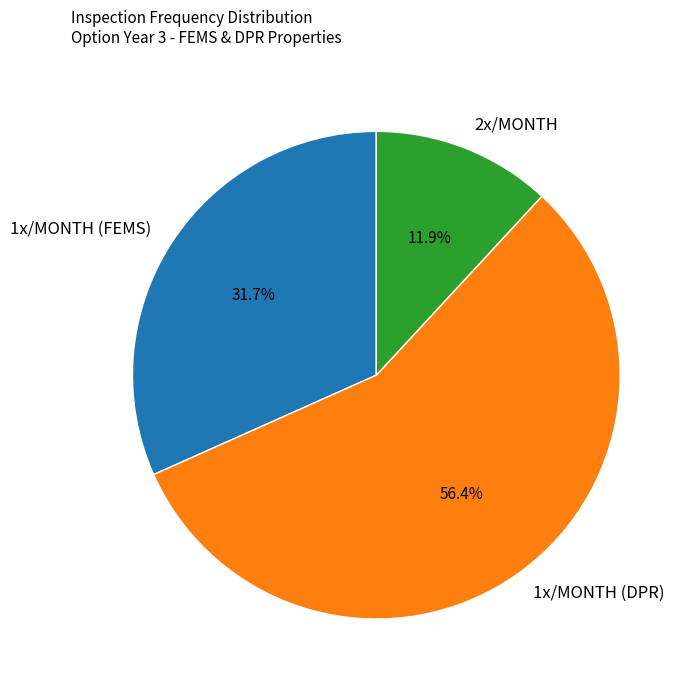

What is the ratio of the value at 2x/MONTH to the value at 1x/MONTH (FEMS)?

0.4